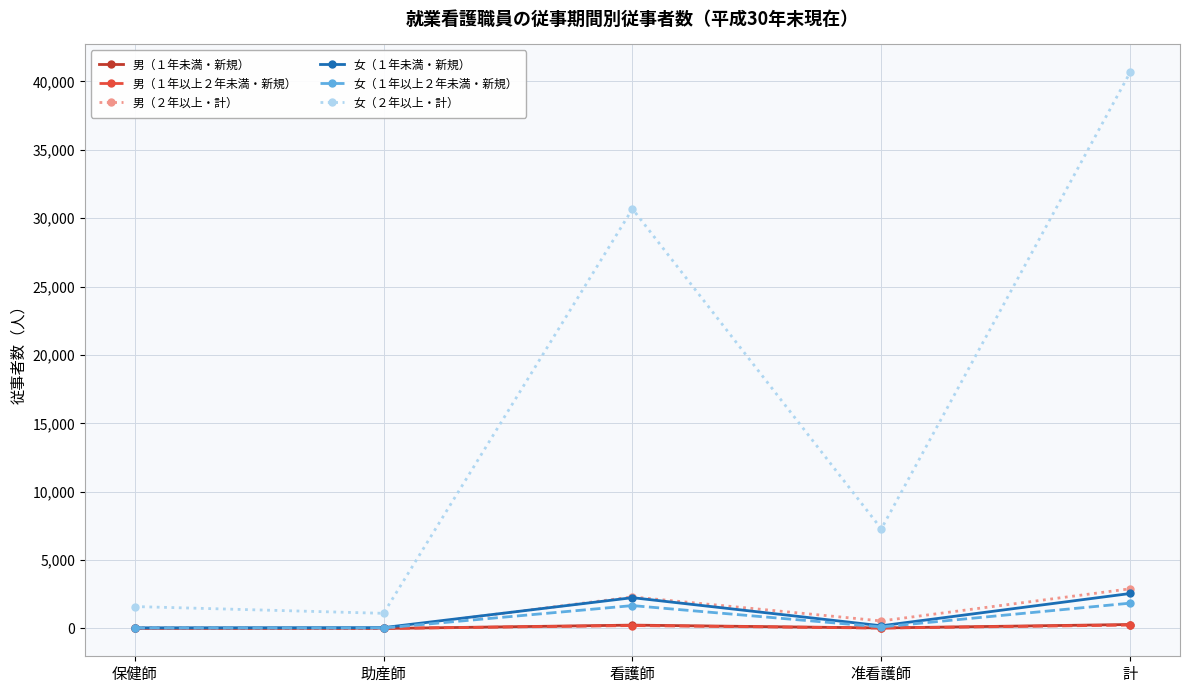

What position from the right is 保健師?

5